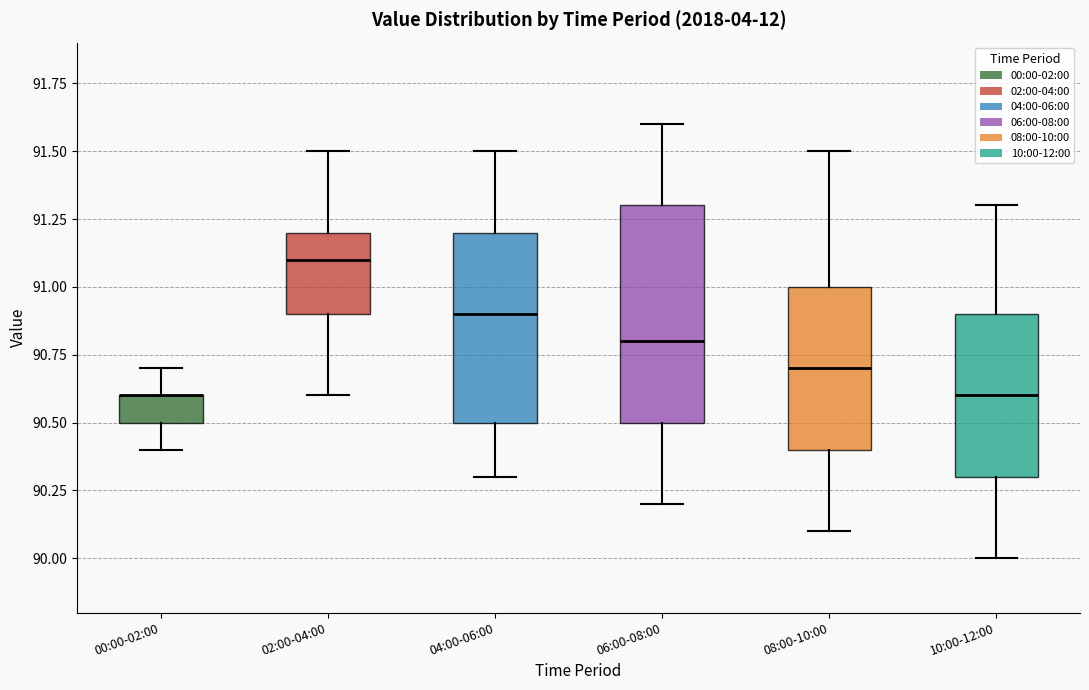

Where is the upper edge of the box for 06:00-08:00 on the y-axis? The values are not printed on the chart, so give them approximately, as read against the axis.

91.3